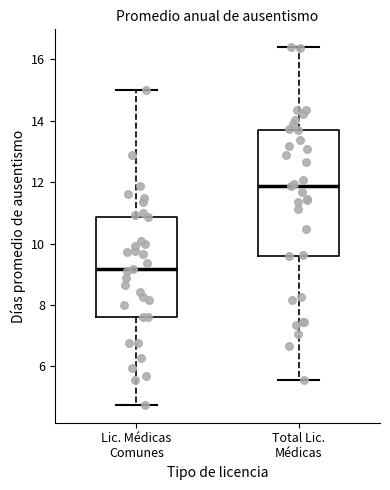

Comparing the boxes themselves (not the whiskers), which one is the tallest?

Total Lic. Médicas